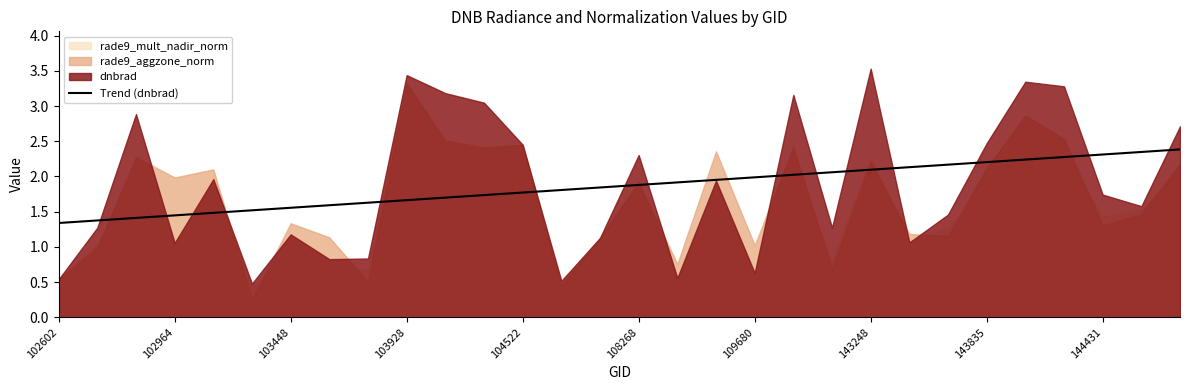

How many data points does each series have?

30